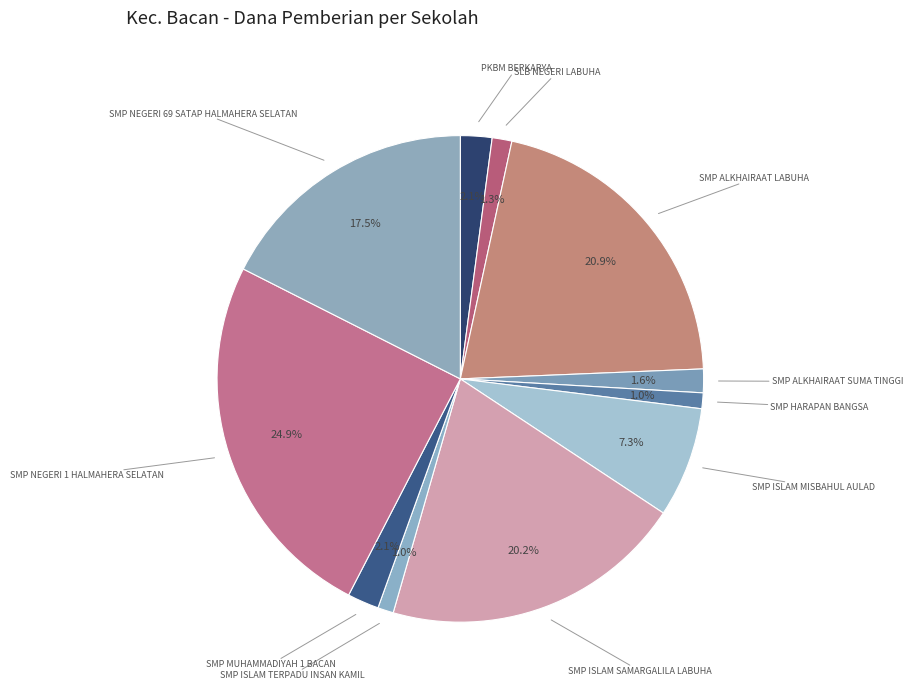

Between SMP ALKHAIRAAT SUMA TINGGI and PKBM BERKARYA, which is larger?

PKBM BERKARYA